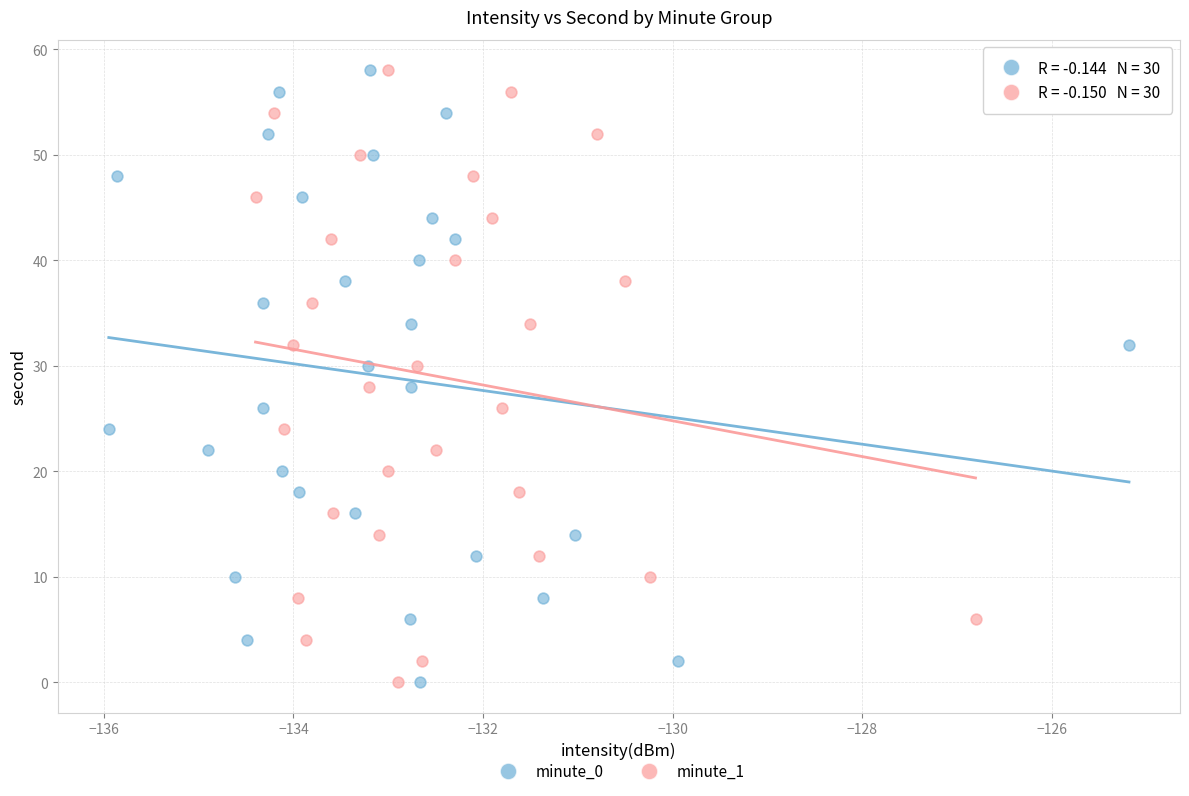

What are all the series names shown in the legend?

minute_0, minute_1